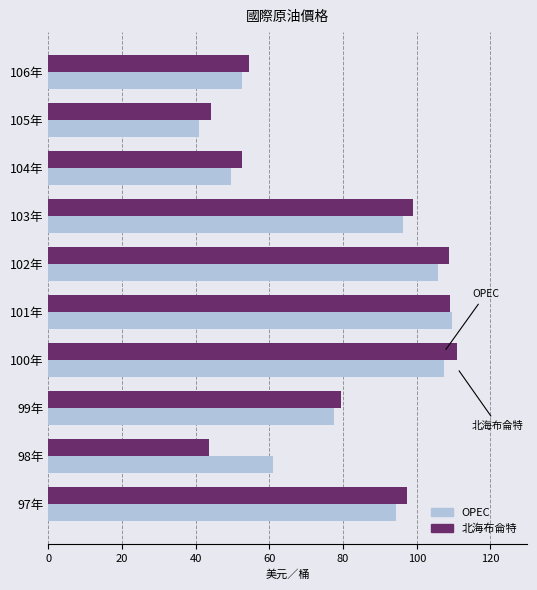

What is the difference between the highest and lowest values at 103年?

2.8